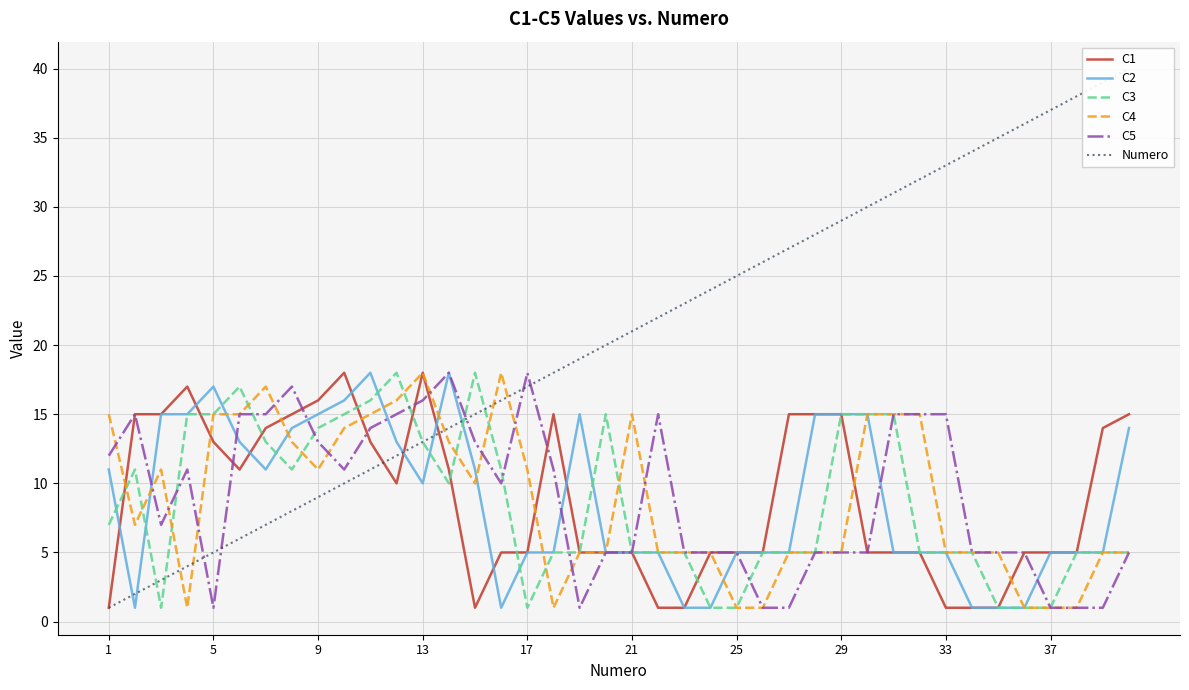

What is the value of the C1 point at the 21st from the left?

5